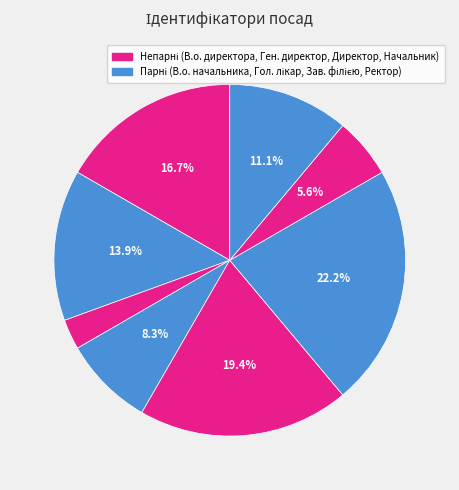

Does any single category account for the majority?

No